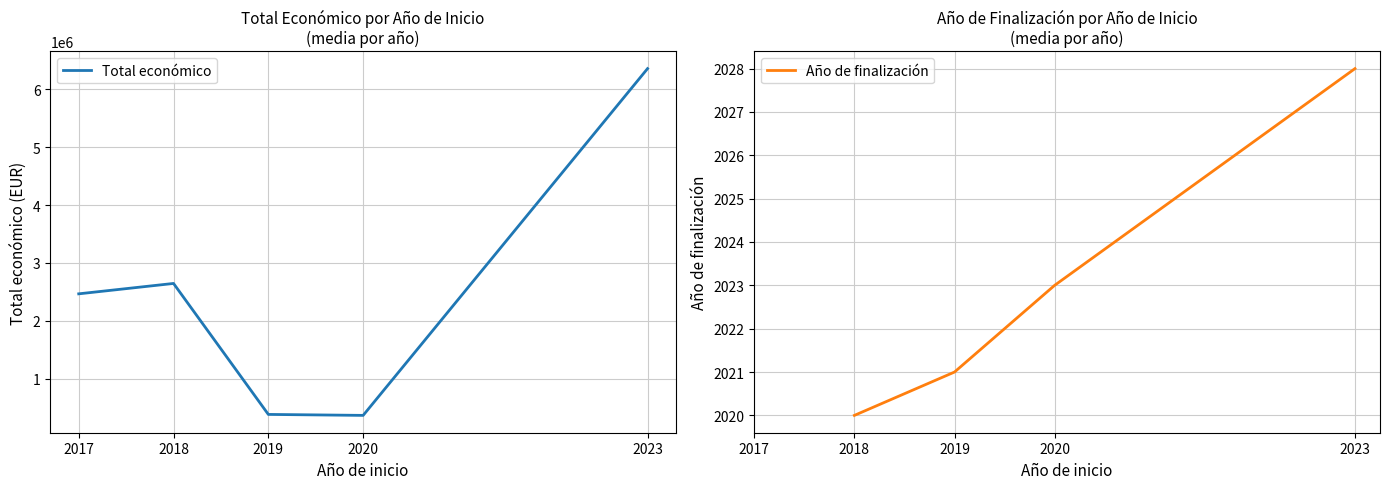

True or false: Total económico has more than 0 interior local peaks.

True